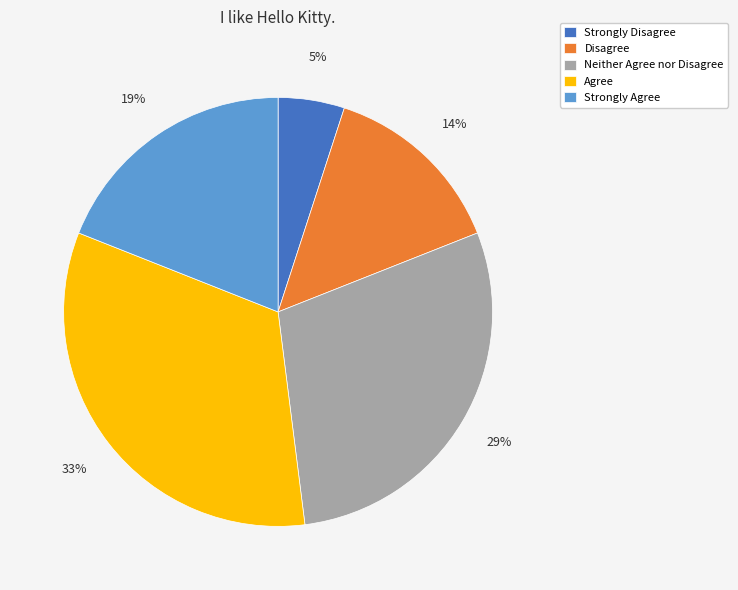

How many slices are in this pie chart?

5